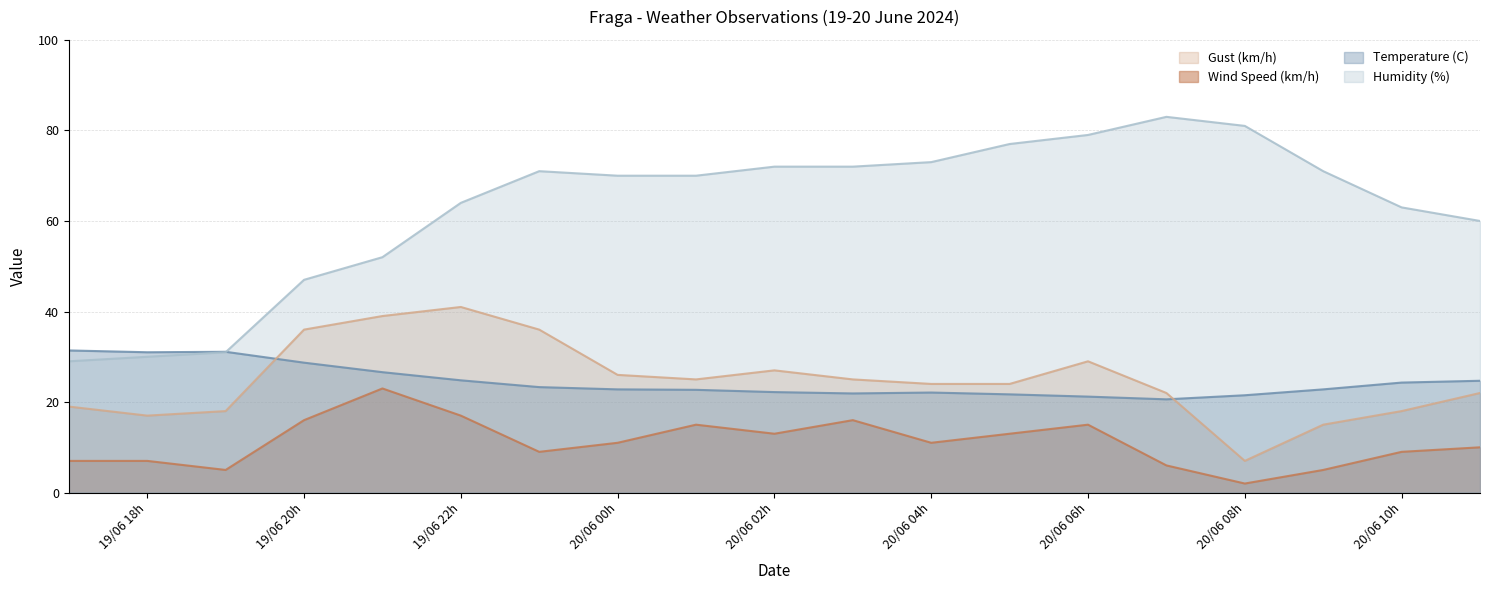

Is the value of Wind Speed (km/h) at 20/06/2024 11:00 greater than the value of Gust (km/h) at 19/06/2024 21:00?

No